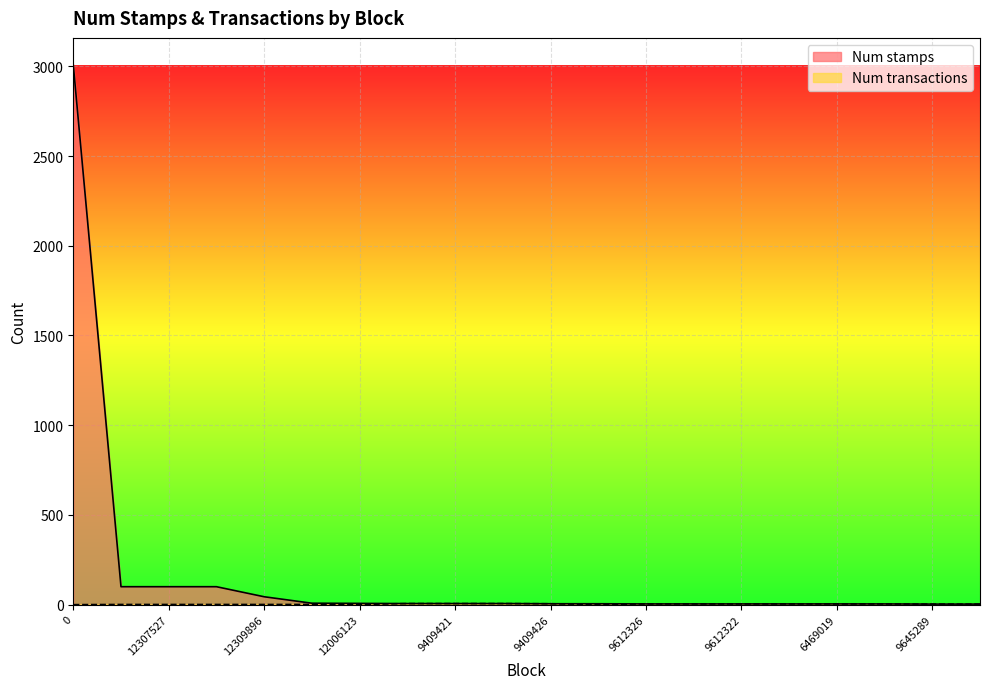

What is the sum of the Num stamps values at 9612386 and 12306468?

106